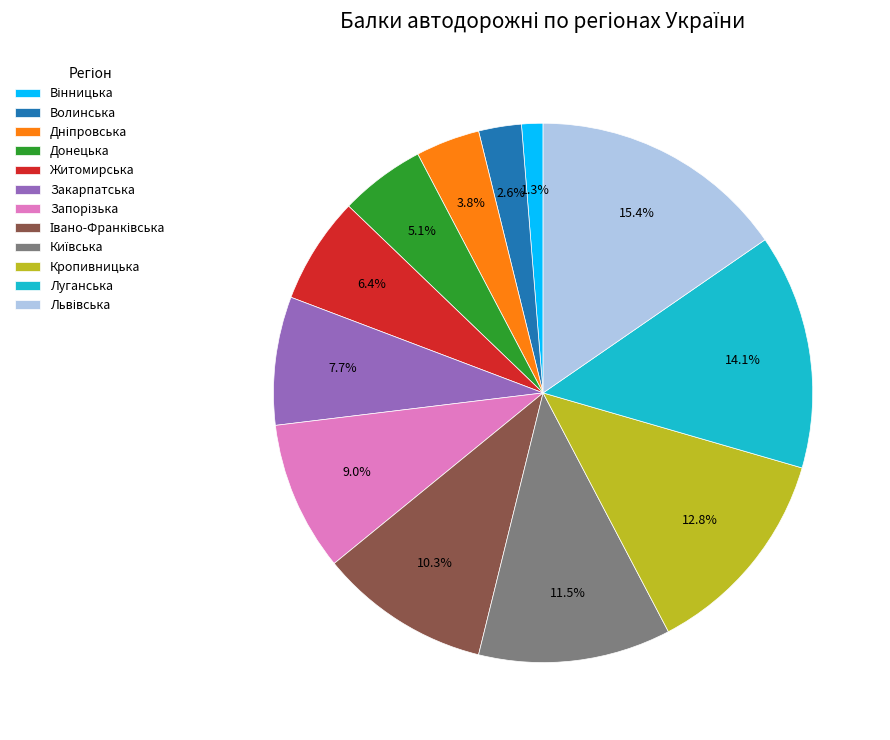

How many segments does this pie chart have?

12